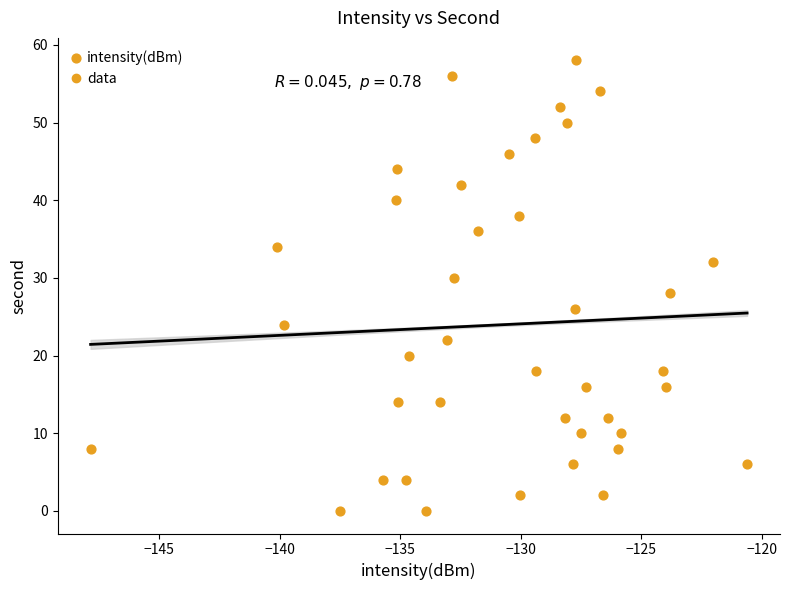

What is the range of Y values (max minus min)?

58